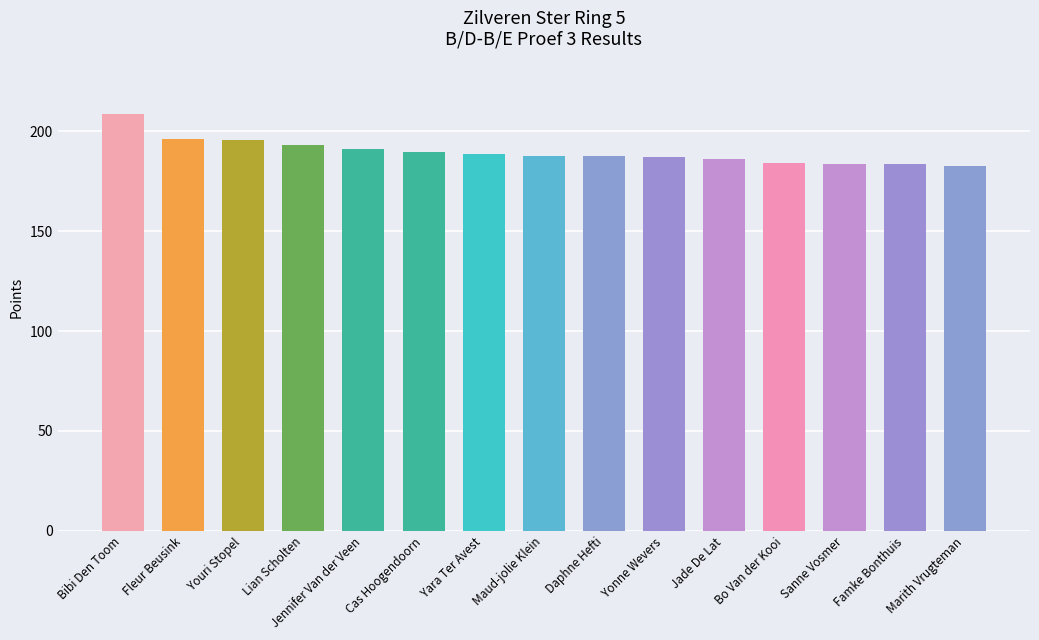

What is the difference between the values at Daphne Hefti and Jade De Lat?

1.5